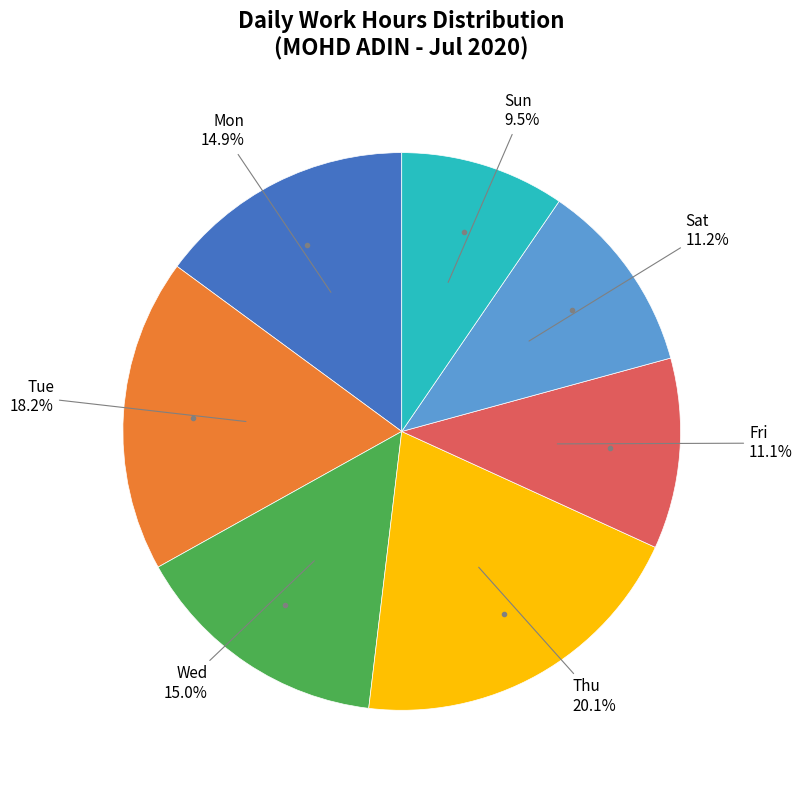

Is there any slice that represents more than half of the pie?

No